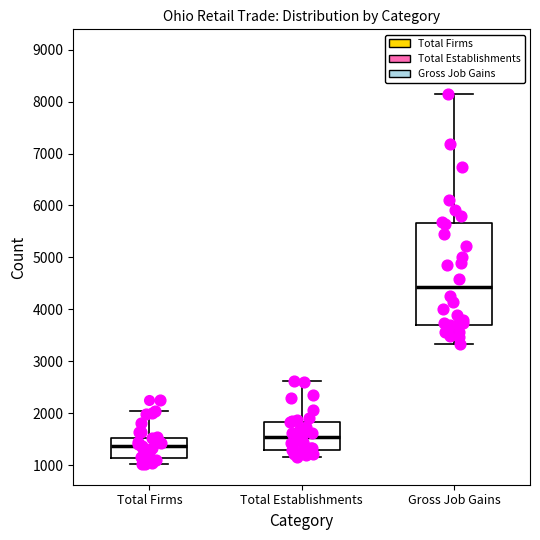

Reading left to right, read every box against the y-axis: the position of its median line, the range the box covers, and the ends of its whiskers. The values are not printed on the chart, so give them approximately, as read against the axis.

Total Firms: median 1400, box 1100 to 1500, whiskers 1000 to 2000
Total Establishments: median 1500, box 1300 to 1800, whiskers 1200 to 2600
Gross Job Gains: median 4400, box 3700 to 5700, whiskers 3300 to 8100